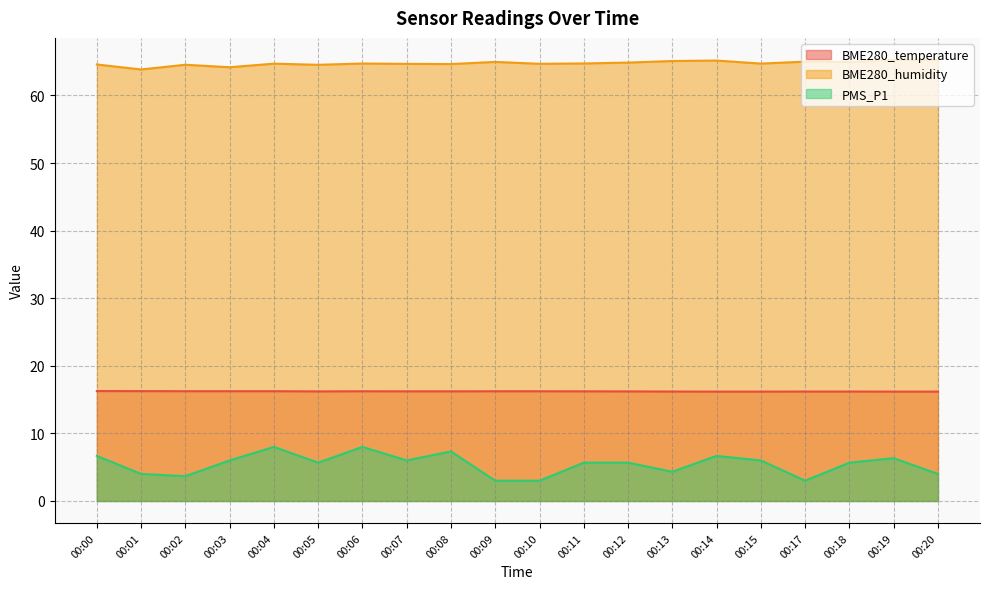

Which series has the largest total across all categories?

BME280_humidity